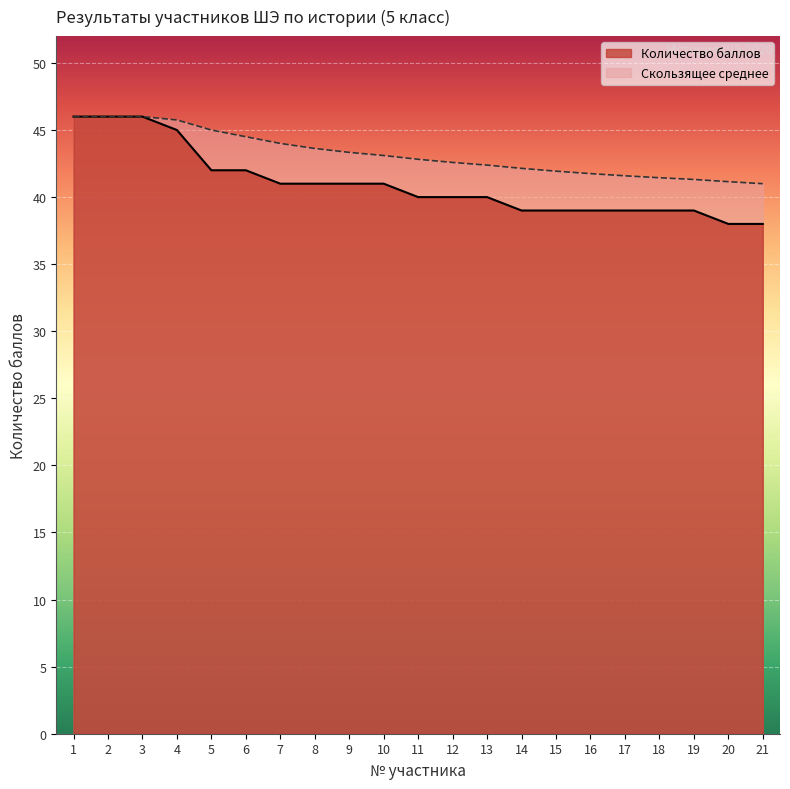

What is the change in value from 2 to 13?

-6